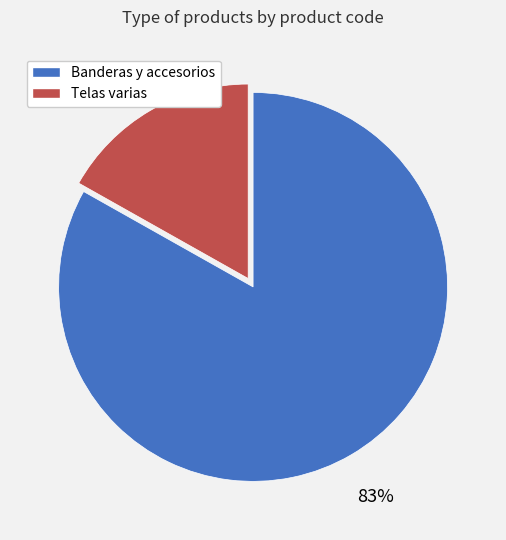

Does any single category account for the majority?

Yes